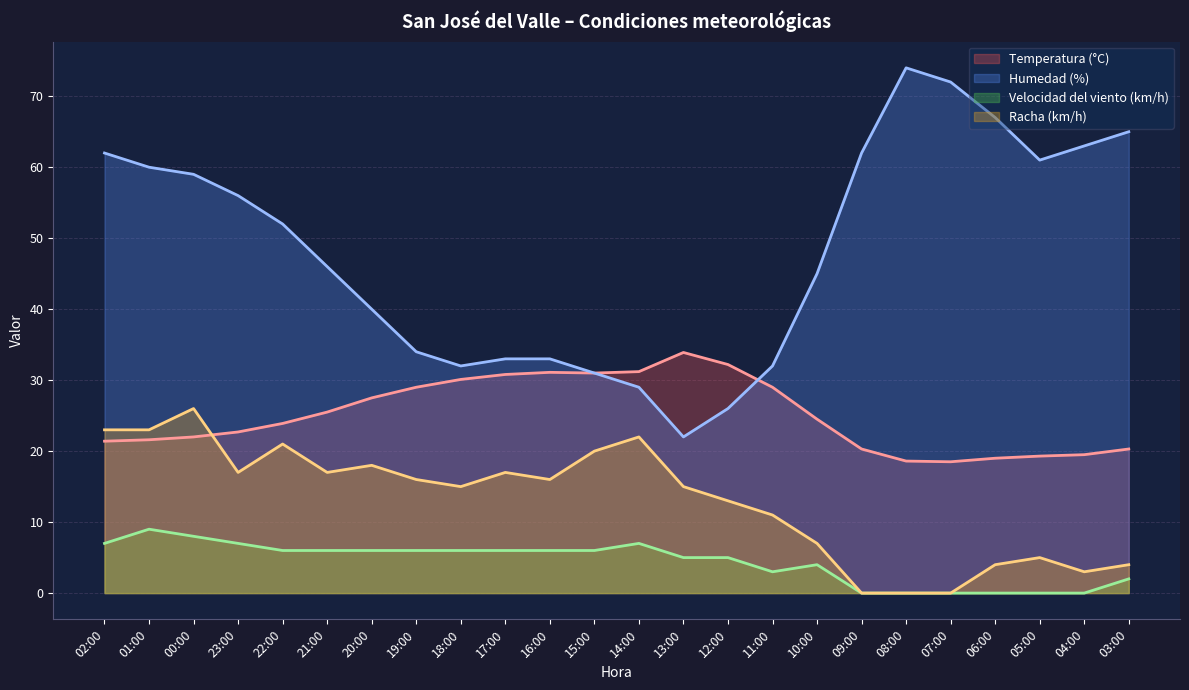

True or false: Temperatura (°C) and Humedad (%) intersect in this chart.

True